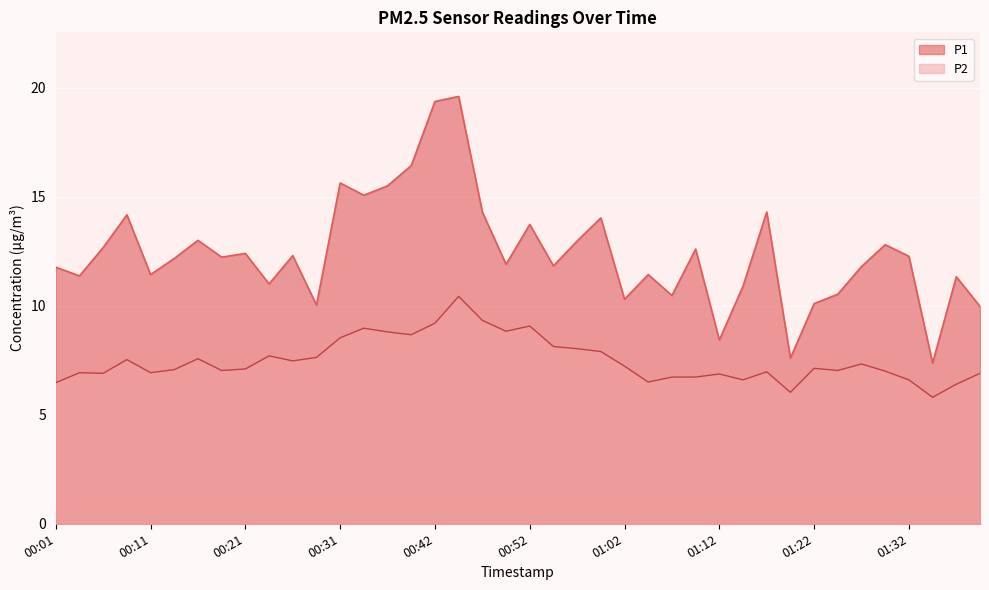

How many data points does each series have?

40